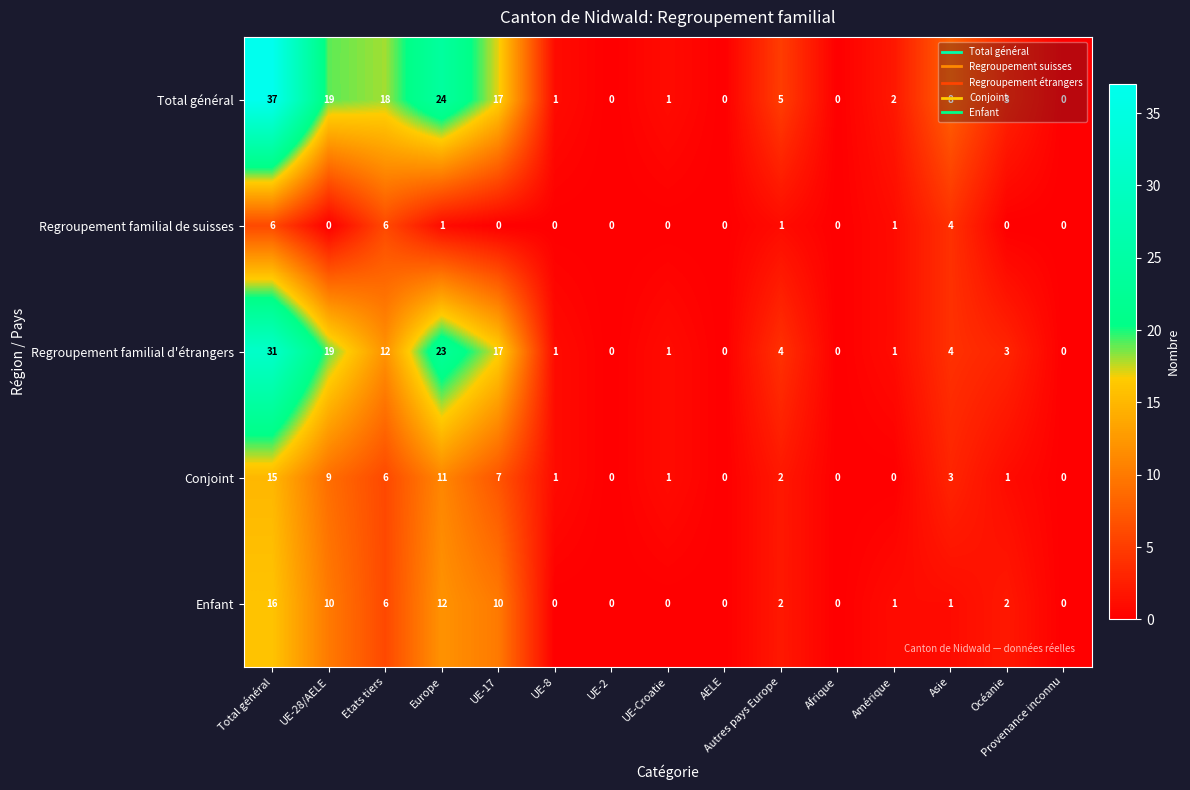

The Conjoint series shows 7 at Amérique. True or false?

False